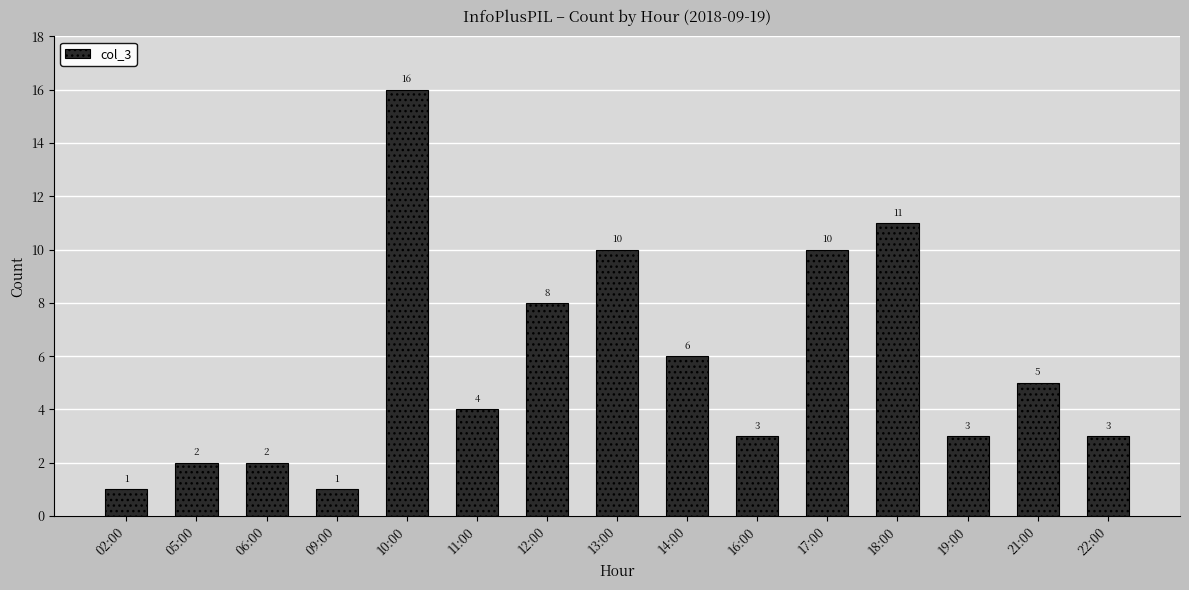

Reading left to right, transcribe all the data shown in this chart.

1	2	2	1	16	4	8	10	6	3	10	11	3	5	3